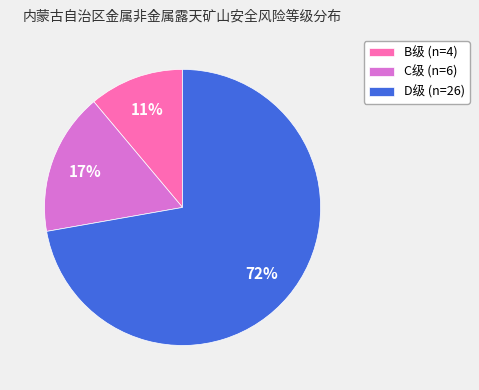

Which slice represents more than half of the pie?

D级 (n=26)